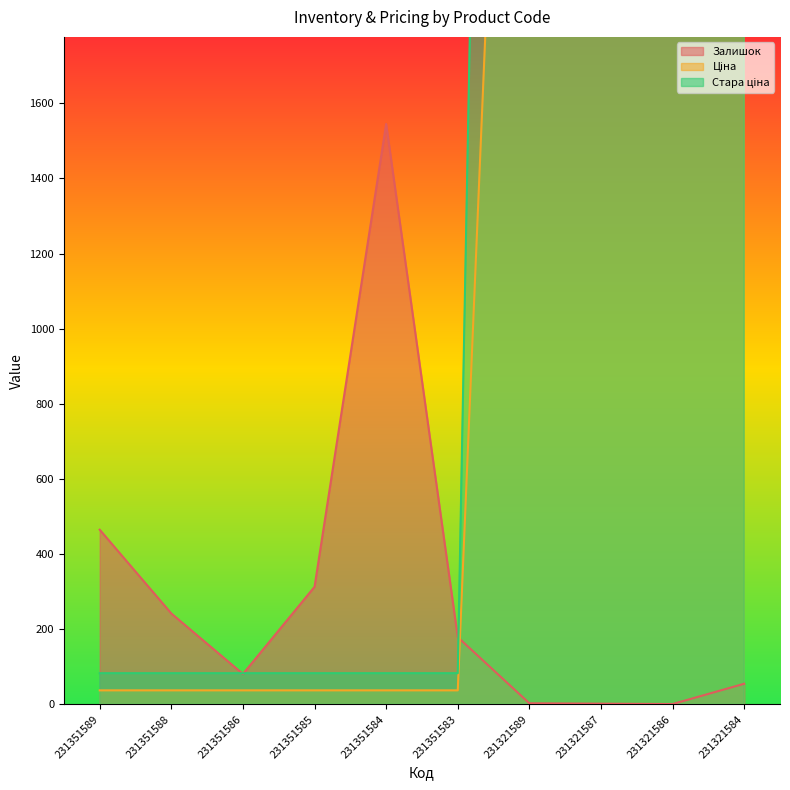

How many intersections are there between Стара ціна and Залишок?

3